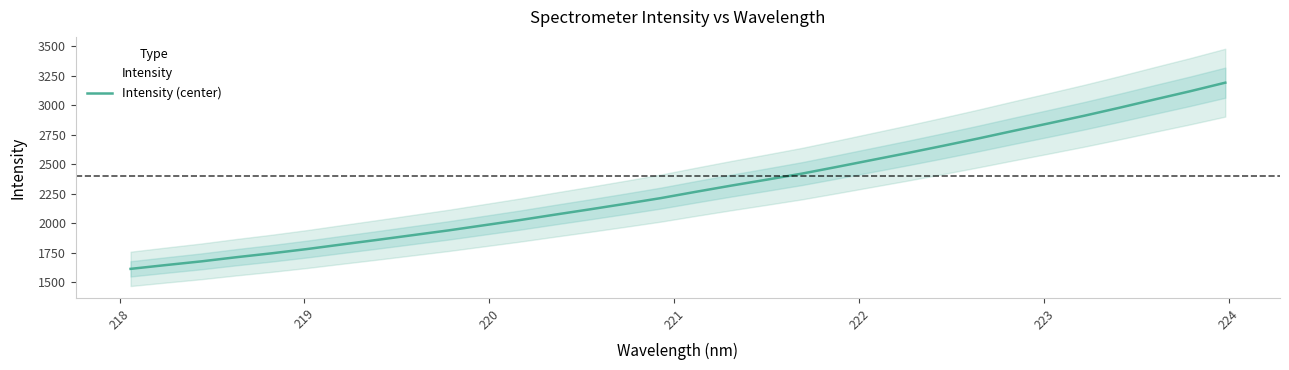

What is the difference between the maximum and minimum values?

1575.7